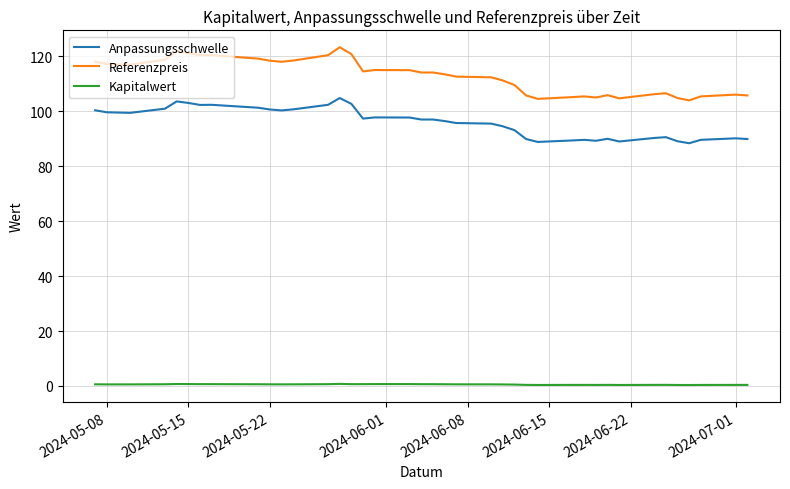

What is the difference between the maximum and minimum values in the Anpassungsschwelle series?

16.4